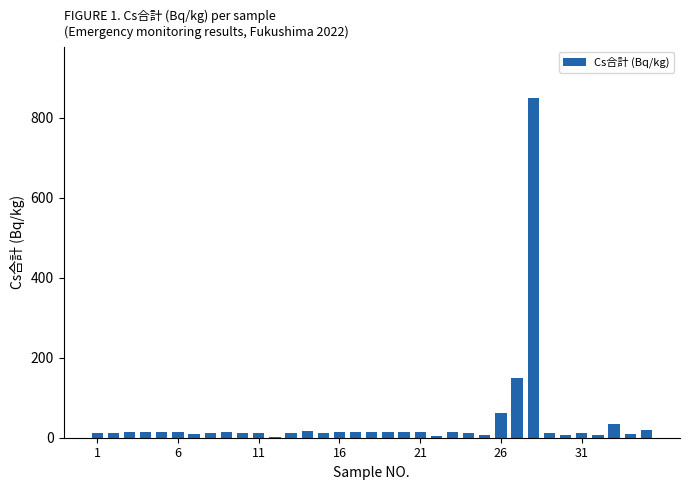

How many categories are shown in the chart?

35